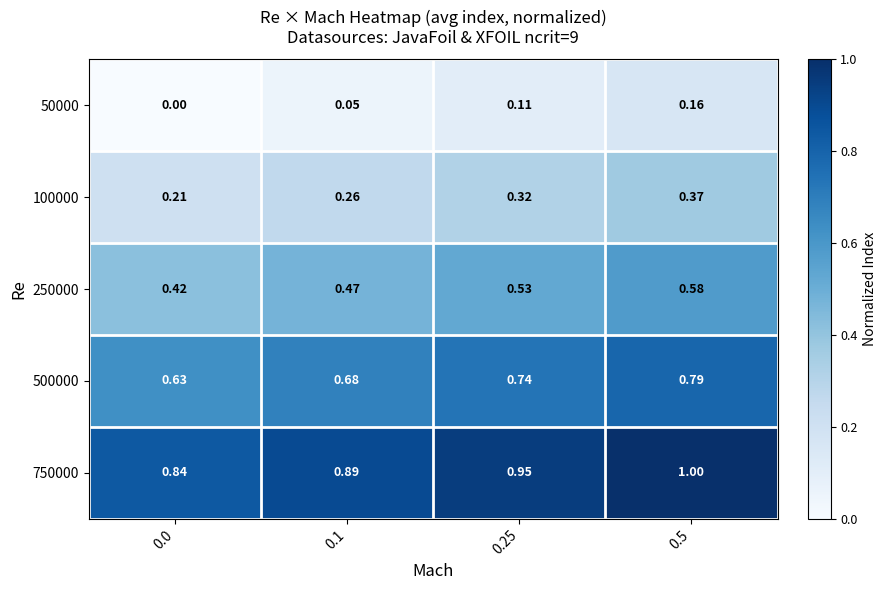

Rank the series by their average value, from lowest to highest.

50000, 100000, 250000, 500000, 750000